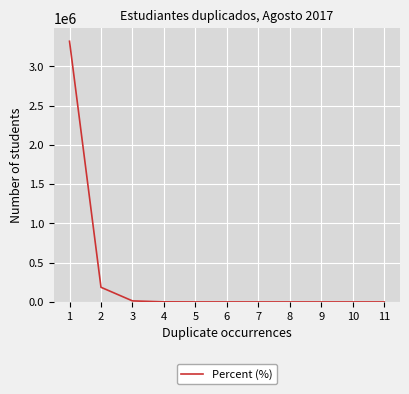

What is the difference between the second highest and second lowest values?

186995